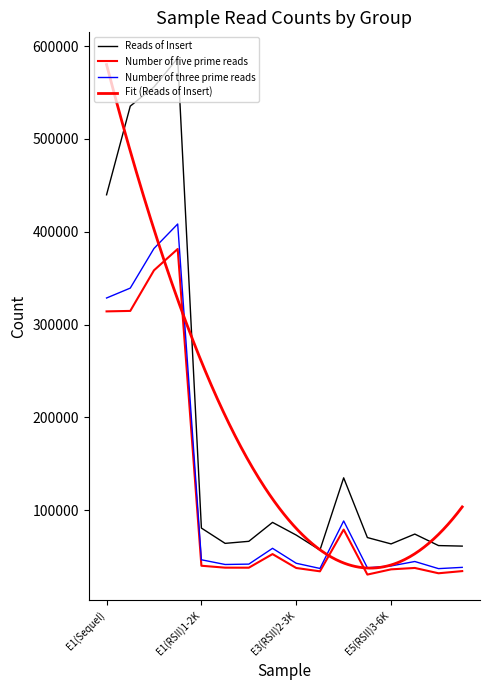

In Number of five prime reads, how many points are lower than both neighbors (excluding endpoints)?

4